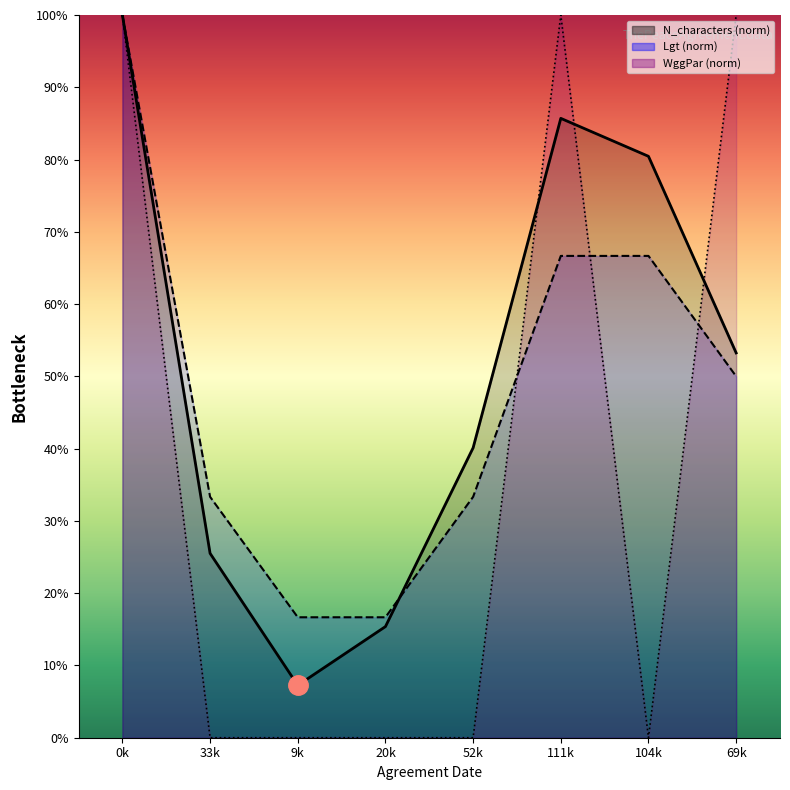

How many data points does each series have?

8